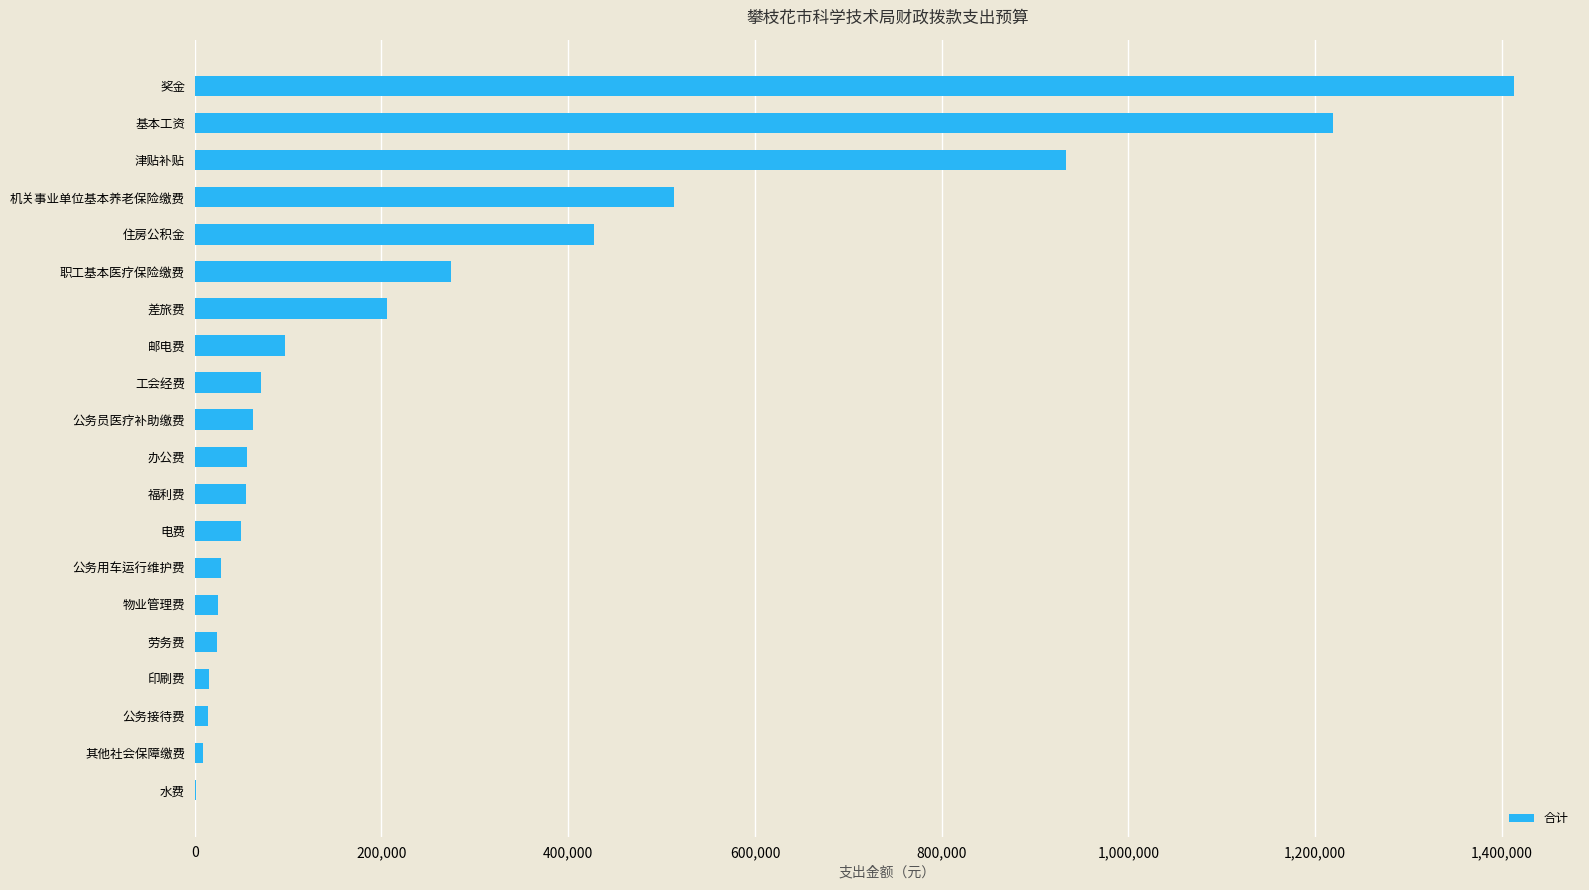

Where is the data nearest to the value 706987?

机关事业单位基本养老保险缴费